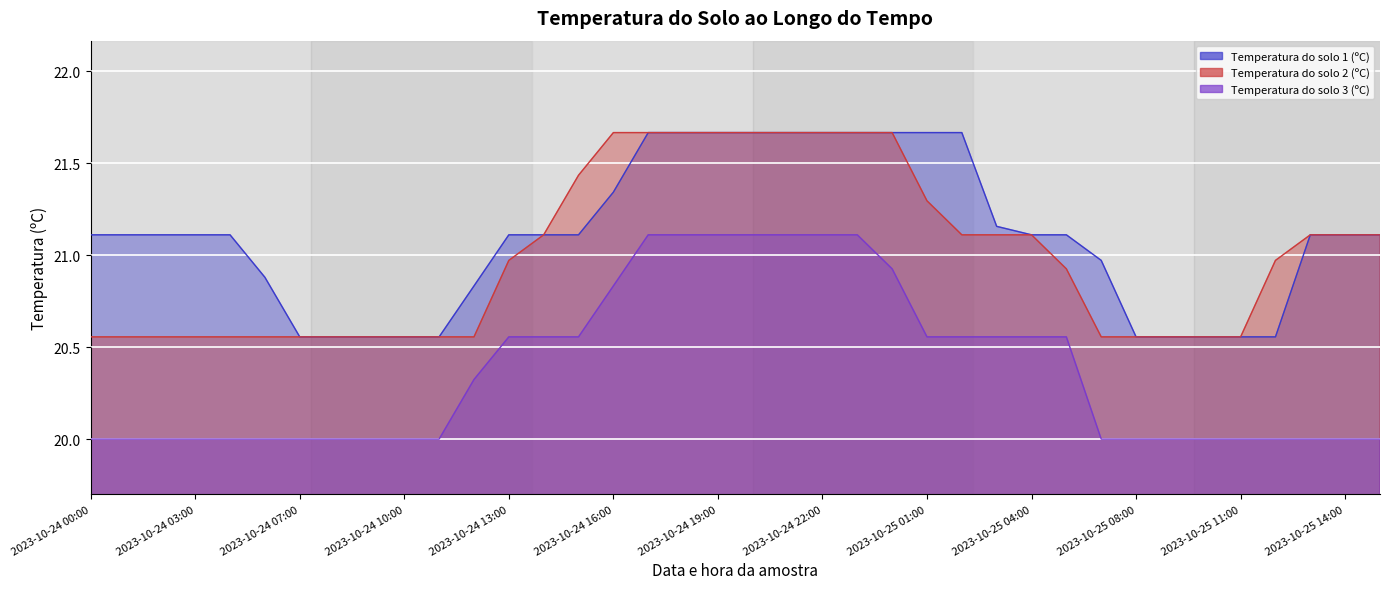

Is it true that Temperatura do solo 2 (ºC) equals 14.0 at 2023-10-25 09:00?

False